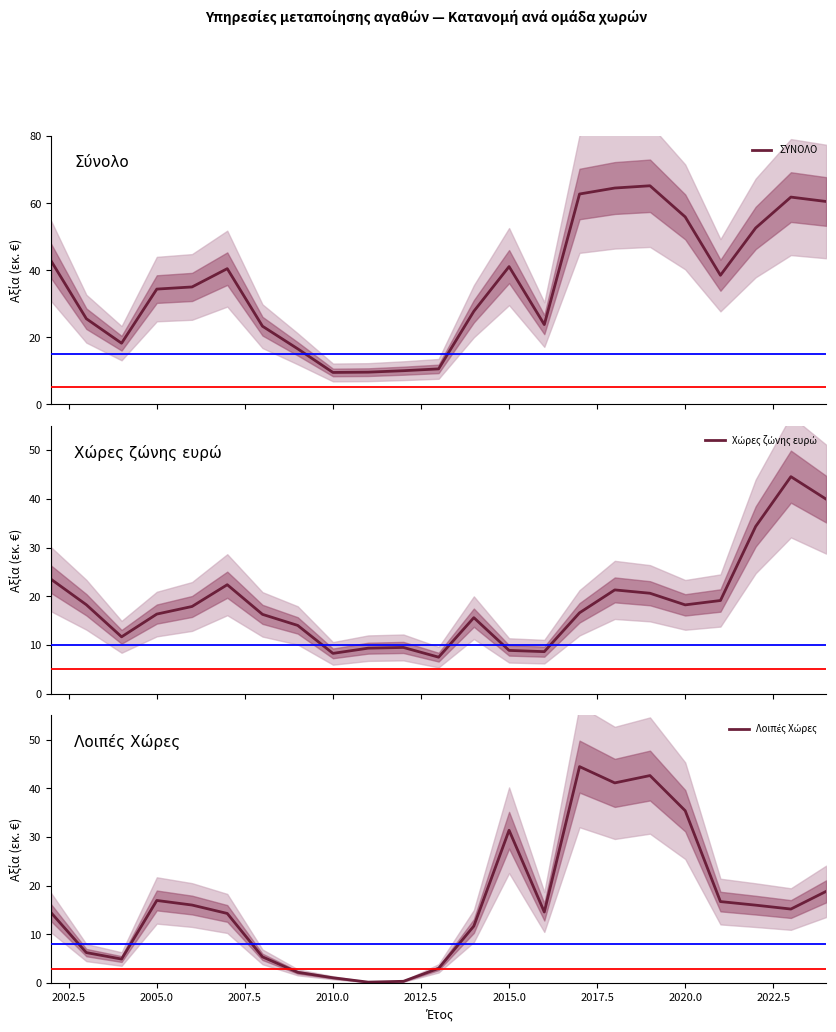

List the series in order of their peak value, lowest first.

Λοιπές Χώρες, Χώρες ζώνης ευρώ, ΣΥΝΟΛΟ